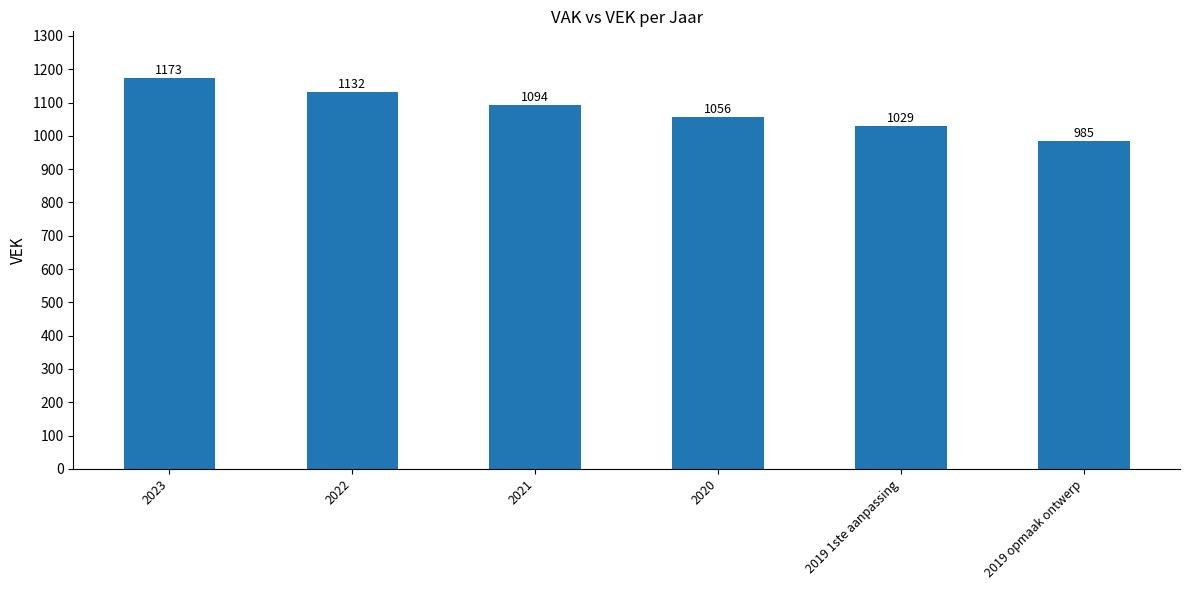

What is the change in value from 2022 to 2020?

-76